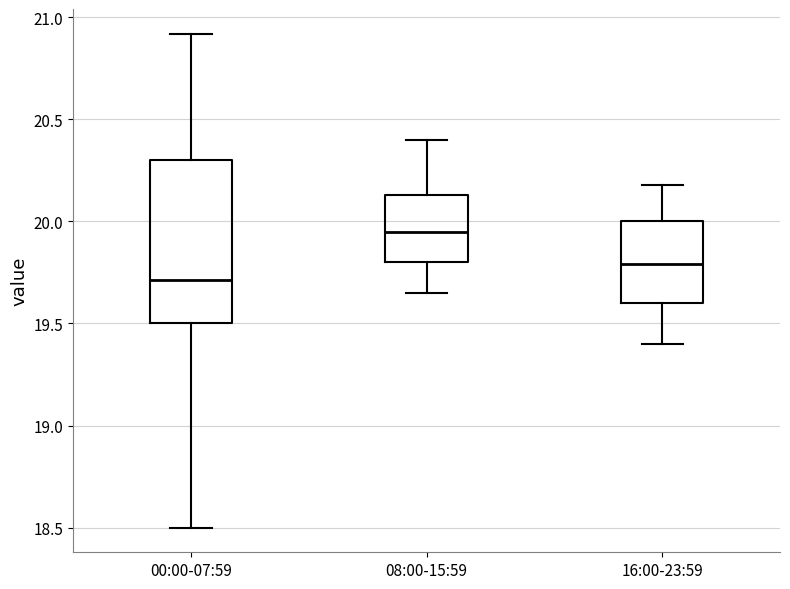

Which box's median line is the highest?

08:00-15:59